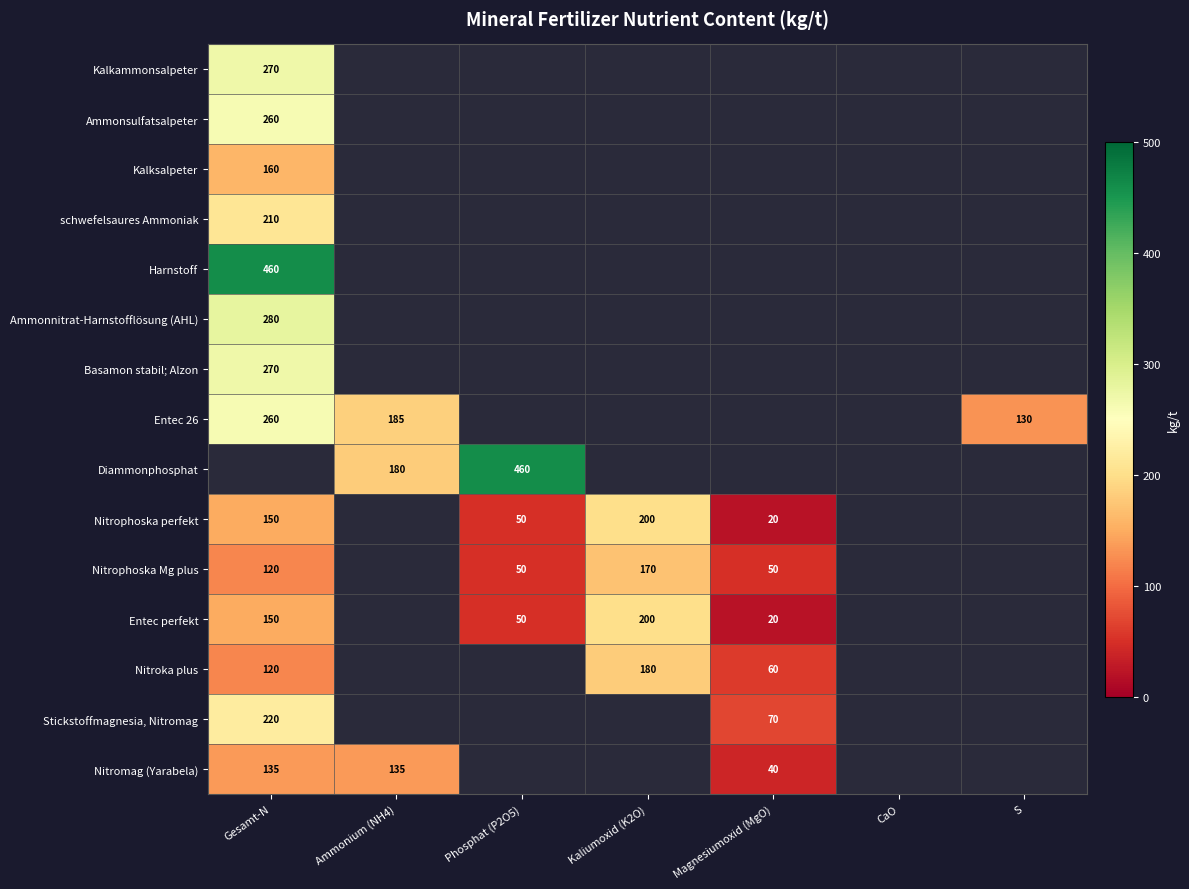

Is it true that Entec 26 equals 345.9 at Gesamt-N?

False